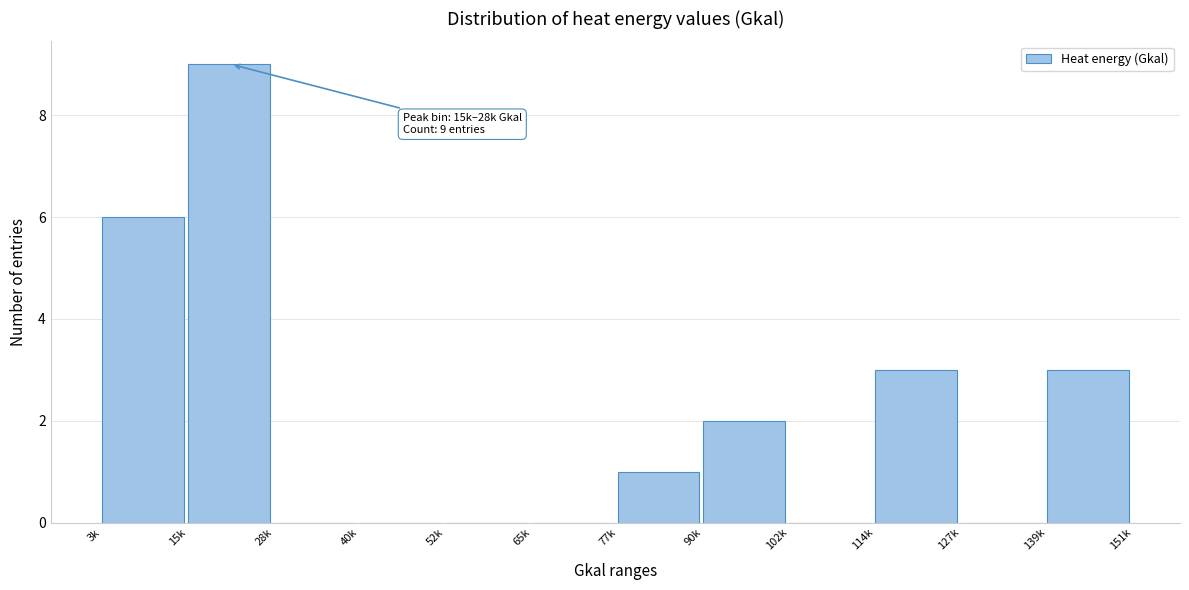

Reading right to left, what are all the values shown in this chart?

139k=3	127k=0	114k=3	102k=0	90k=2	77k=1	65k=0	52k=0	40k=0	28k=0	15k=9	3k=6